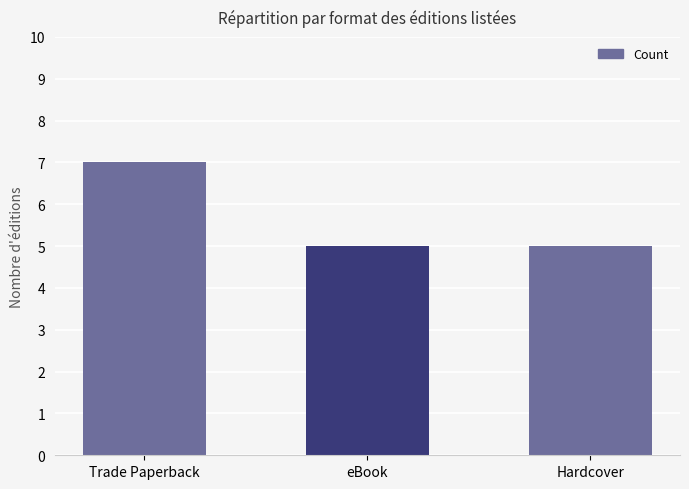

What is the value of the 2nd bar from the left?

5